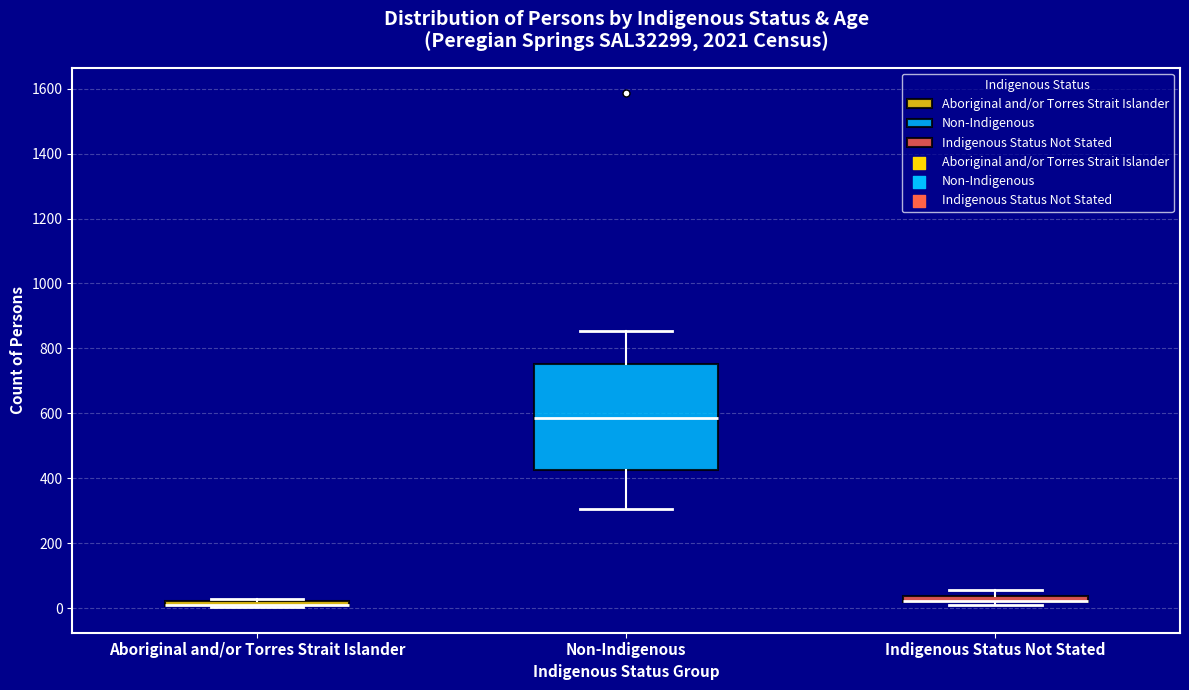

Comparing the boxes themselves (not the whiskers), which one is the tallest?

Non-Indigenous